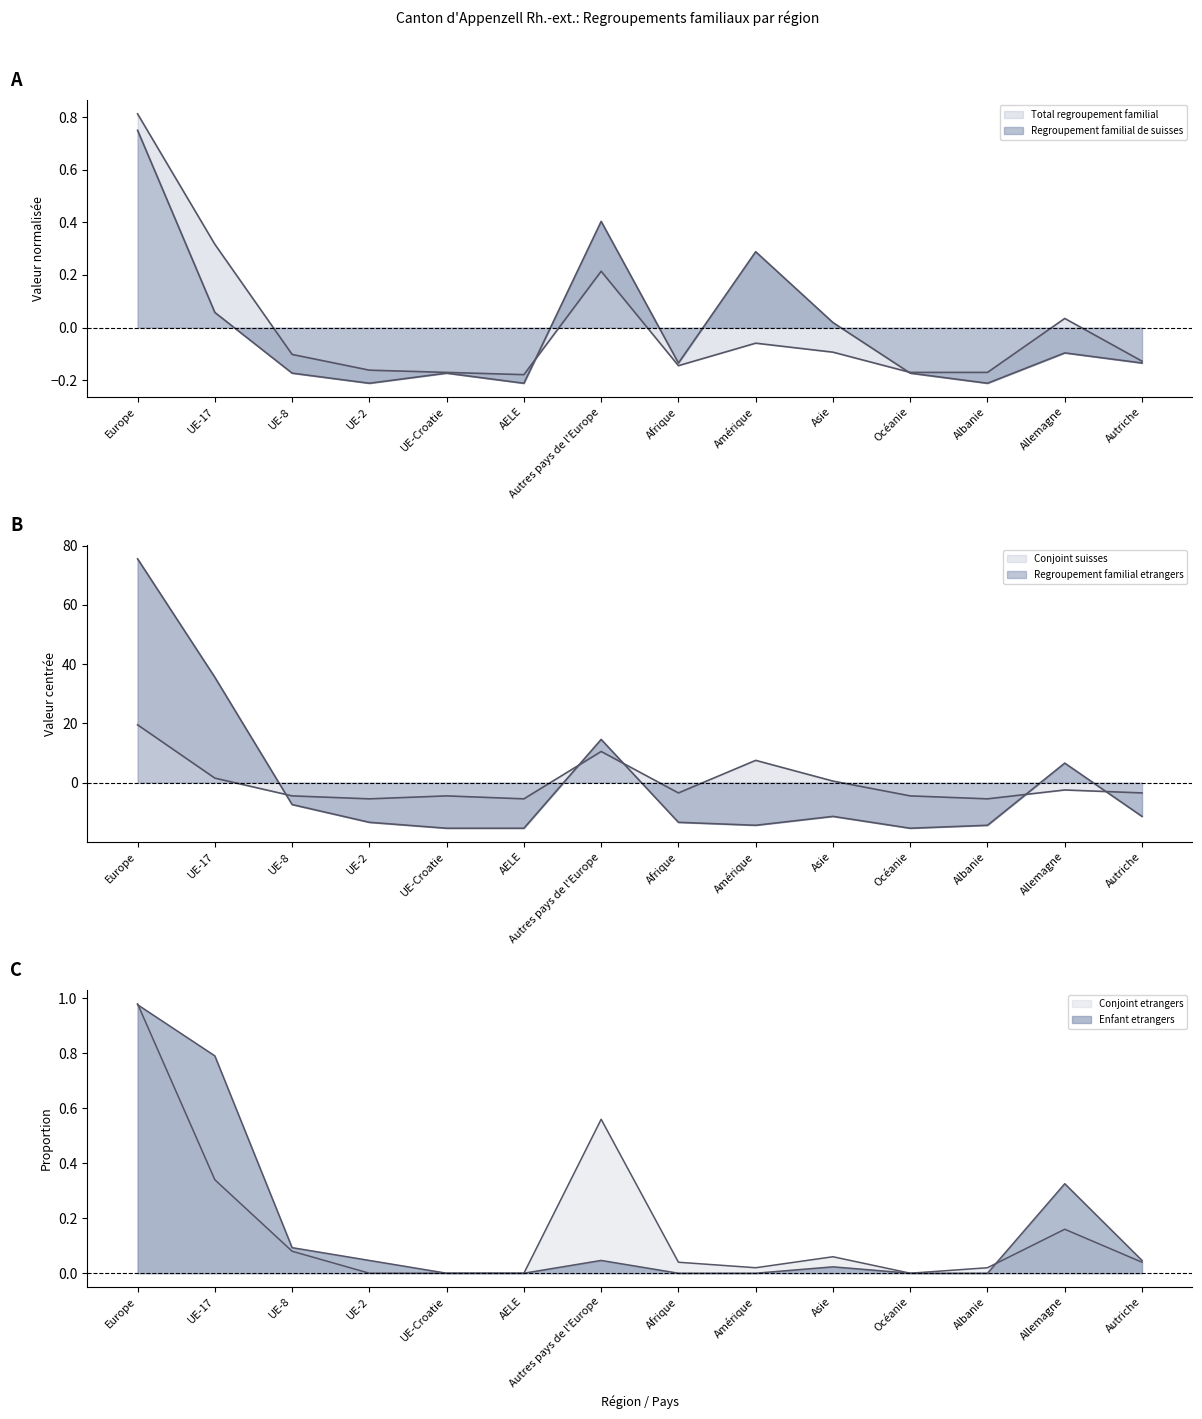

Rank the categories by Regroupement familial etrangers value from lowest to highest.

UE-Croatie, AELE, Océanie, Amérique, Albanie, UE-2, Afrique, Asie, Autriche, UE-8, Allemagne, Autres pays de l'Europe, UE-17, Europe